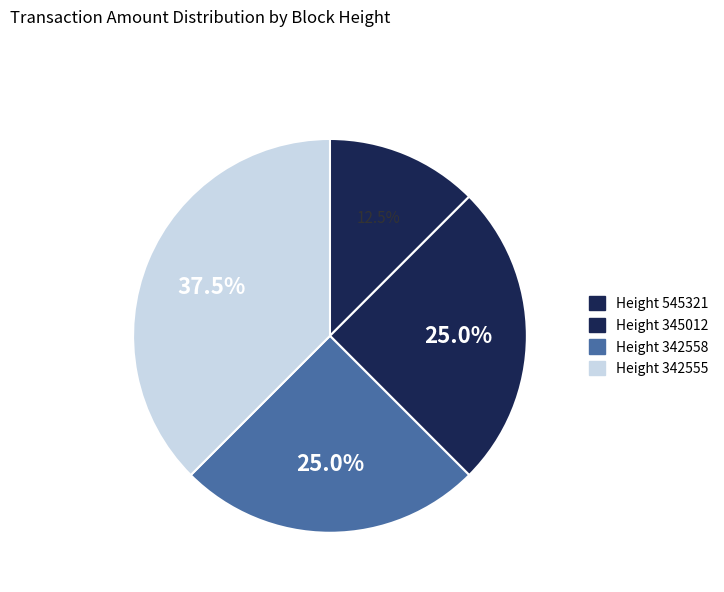

How many slices are in this pie chart?

4